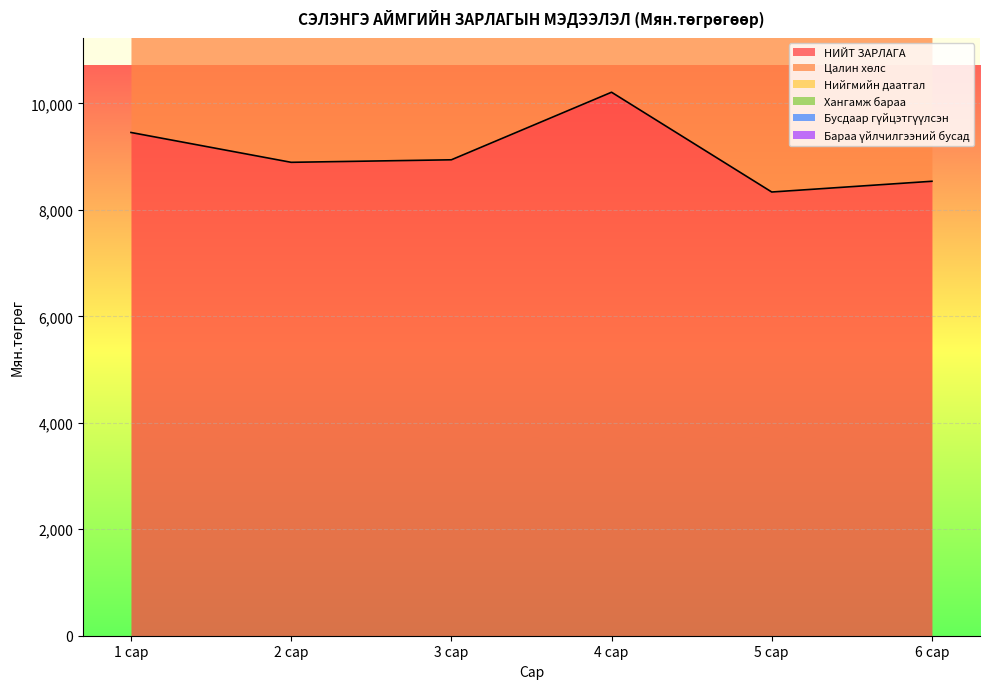

Where is Цалин хөлс nearest to the value 7871?

1 сар